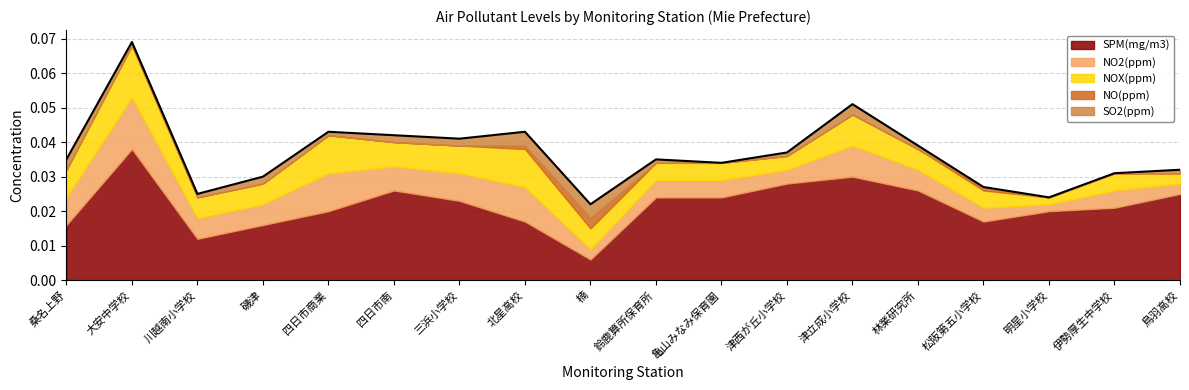

True or false: SPM(mg/m3) and SO2(ppm) intersect in this chart.

False